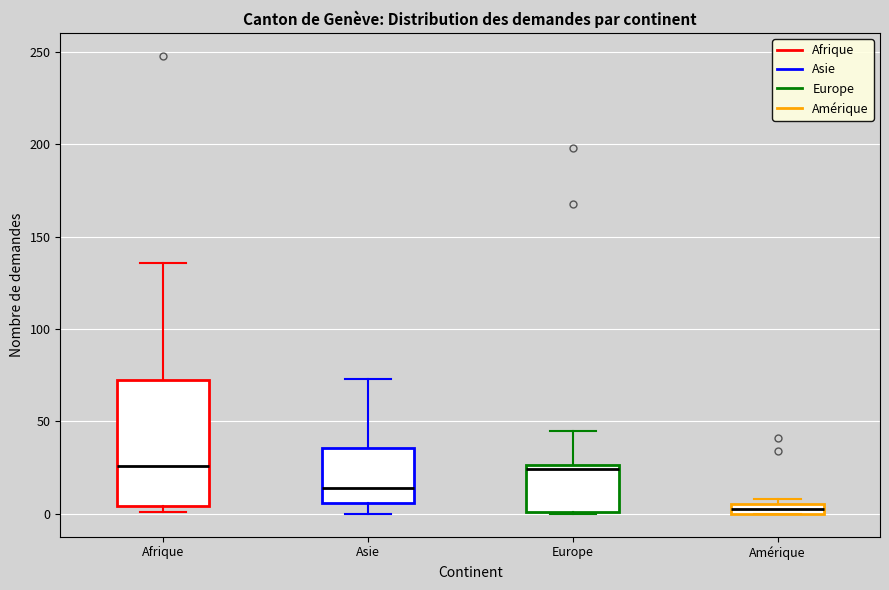

Comparing the boxes themselves (not the whiskers), which one is the tallest?

Afrique